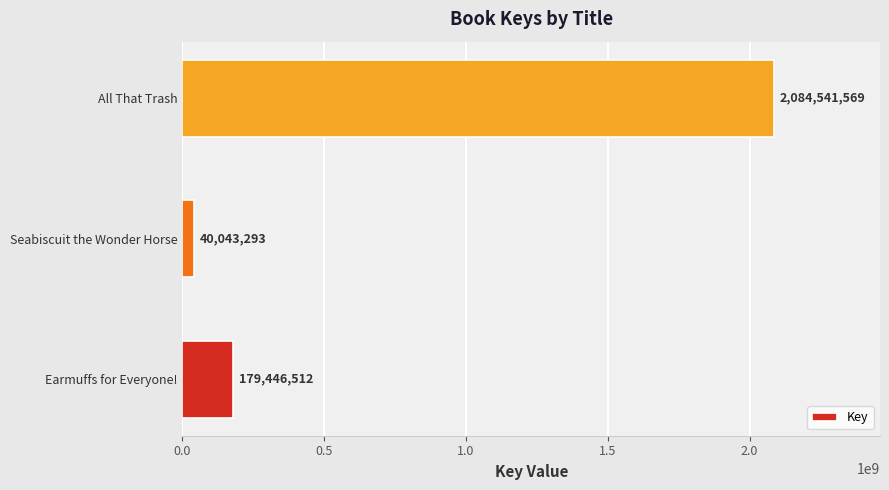

Which category has the highest value across all series?

All That Trash